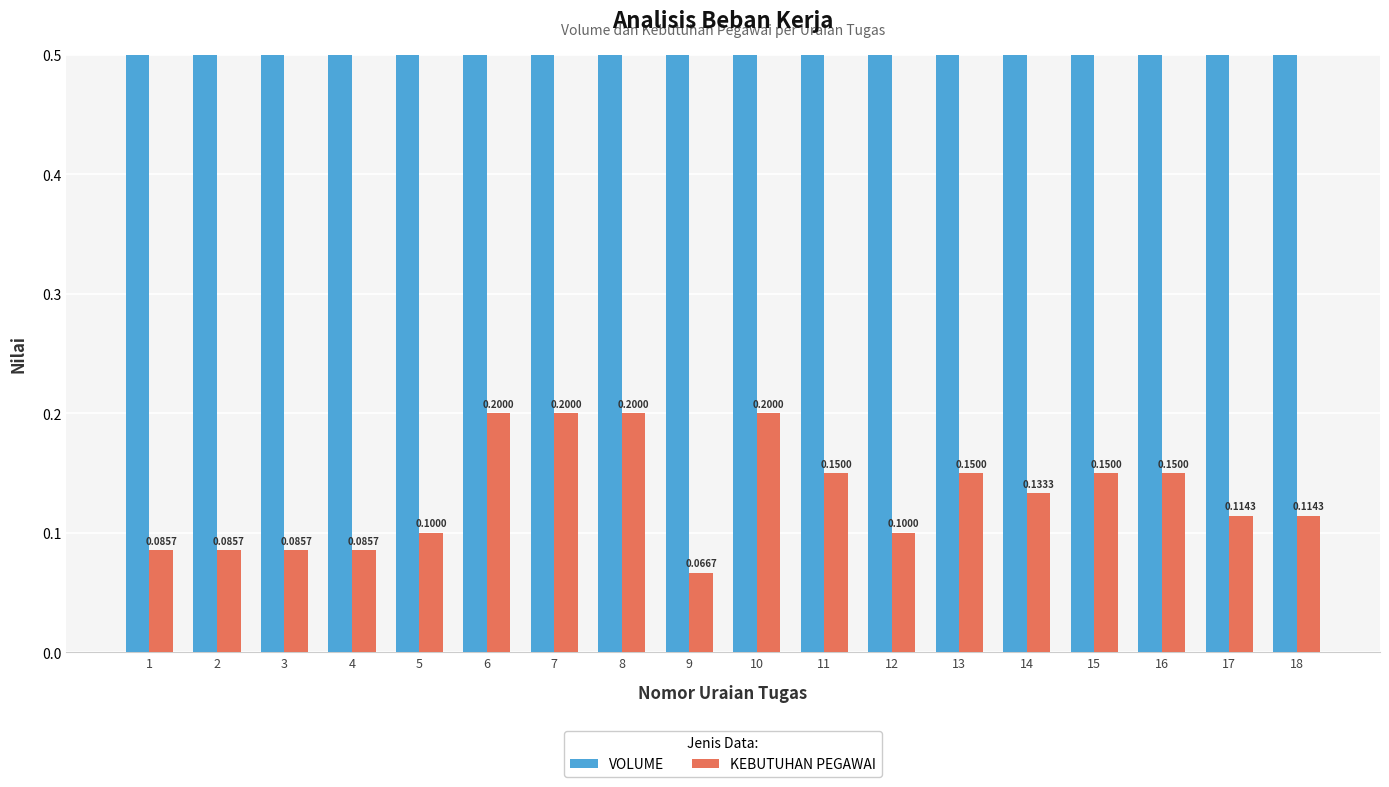

What is the greatest value displayed?

4.0